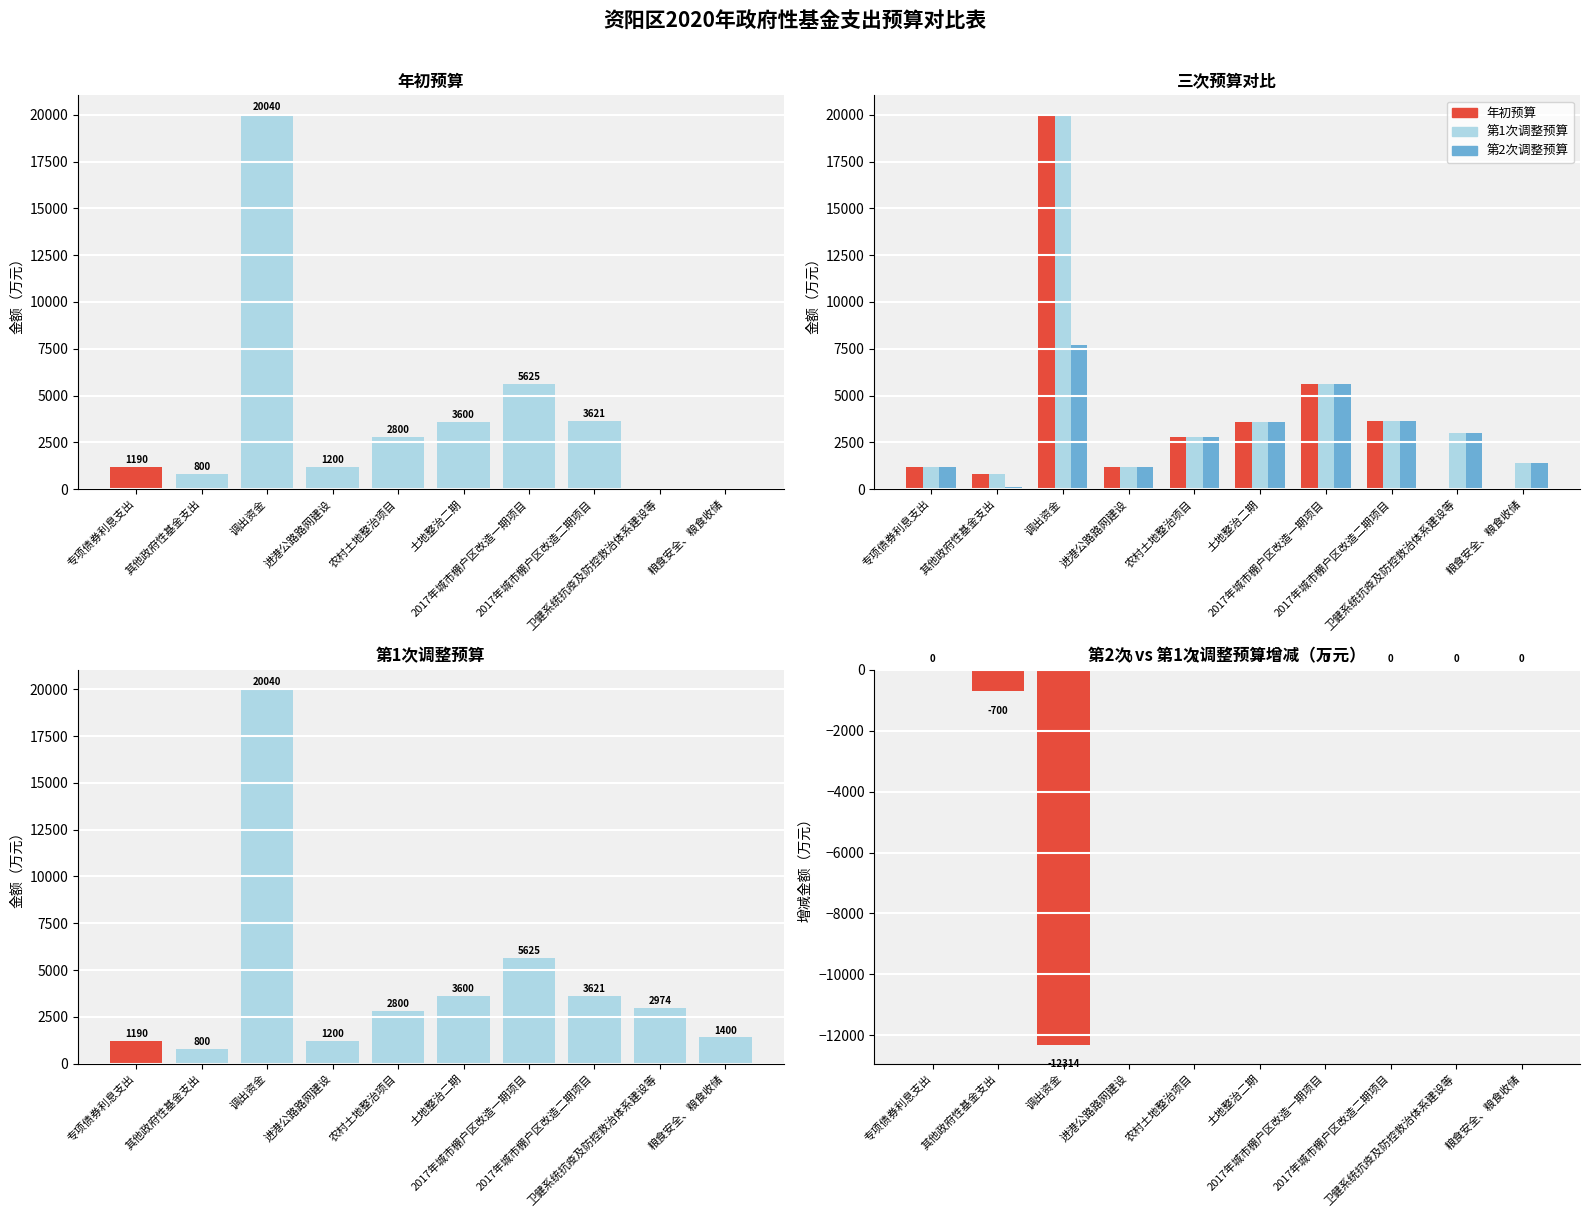

Reading right to left, extract all data points from this chart.

年初预算: 粮食安全、粮食收储=0.0	卫健系统抗疫及防控救治体系建设等=0.0	2017年城市棚户区改造二期项目=3620.9	2017年城市棚户区改造一期项目=5625.0	土地整治二期=3600.0	农村土地整治项目=2800.0	进港公路路网建设=1200.0	调出资金=20040.0	其他政府性基金支出=800.0	专项债券利息支出=1190.0
第1次调整预算: 粮食安全、粮食收储=1400.0	卫健系统抗疫及防控救治体系建设等=2974.5	2017年城市棚户区改造二期项目=3620.9	2017年城市棚户区改造一期项目=5625.0	土地整治二期=3600.0	农村土地整治项目=2800.0	进港公路路网建设=1200.0	调出资金=20040.0	其他政府性基金支出=800.0	专项债券利息支出=1190.0
第2次调整预算: 粮食安全、粮食收储=1400.0	卫健系统抗疫及防控救治体系建设等=2974.5	2017年城市棚户区改造二期项目=3620.9	2017年城市棚户区改造一期项目=5625.0	土地整治二期=3600.0	农村土地整治项目=2800.0	进港公路路网建设=1200.0	调出资金=7726.0	其他政府性基金支出=100.0	专项债券利息支出=1190.0
增减金额: 粮食安全、粮食收储=0.0	卫健系统抗疫及防控救治体系建设等=0.0	2017年城市棚户区改造二期项目=0.0	2017年城市棚户区改造一期项目=0.0	土地整治二期=0.0	农村土地整治项目=0.0	进港公路路网建设=0.0	调出资金=-12314.0	其他政府性基金支出=-700.0	专项债券利息支出=0.0